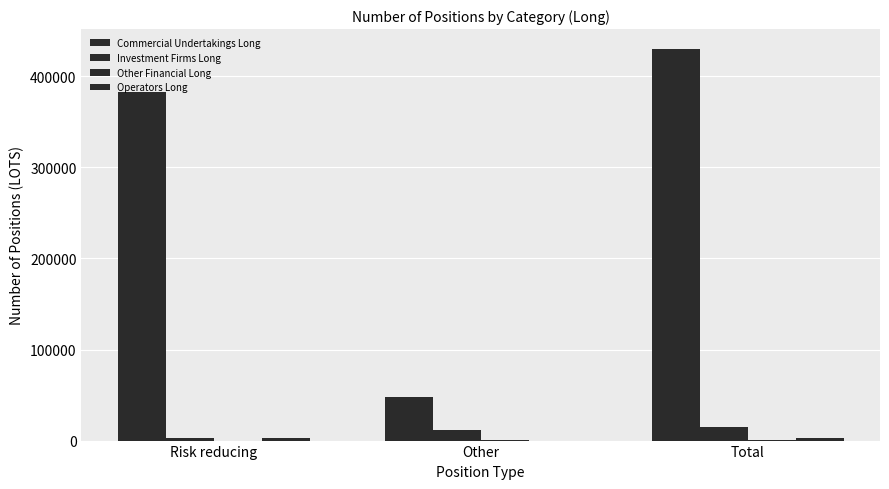

How many series are shown in this chart?

4